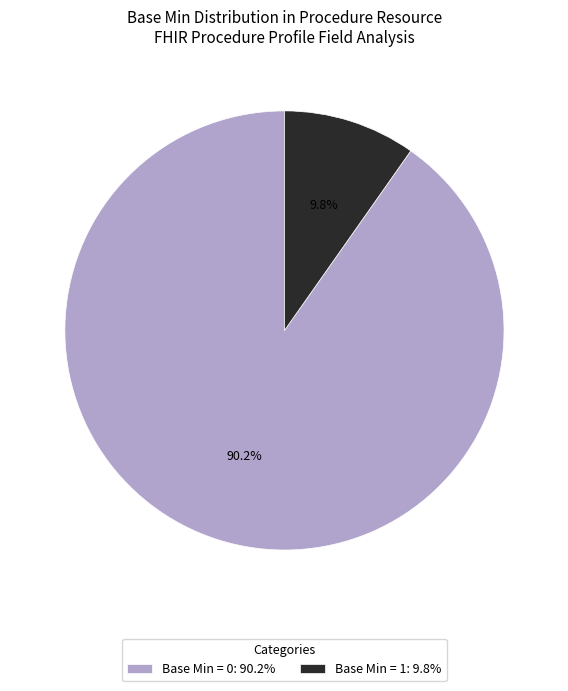

Rank the categories by value from lowest to highest.

Base Min = 1: 9.8%, Base Min = 0: 90.2%